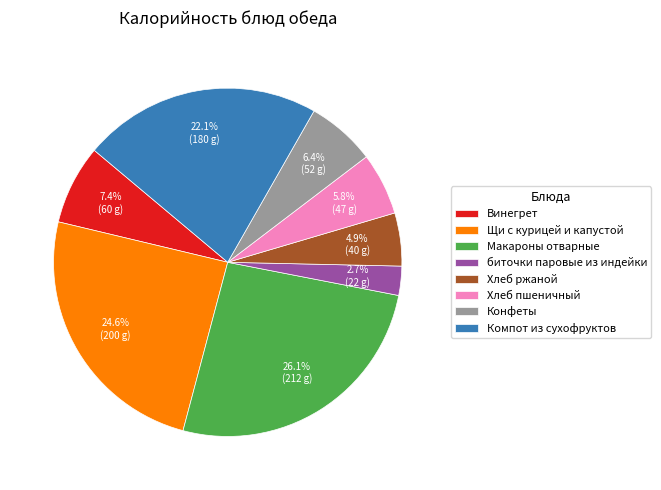

Rank the categories by value from lowest to highest.

биточки паровые из индейки, Хлеб ржаной, Хлеб пшеничный, Конфеты, Винегрет, Компот из сухофруктов, Щи с курицей и капустой, Макароны отварные